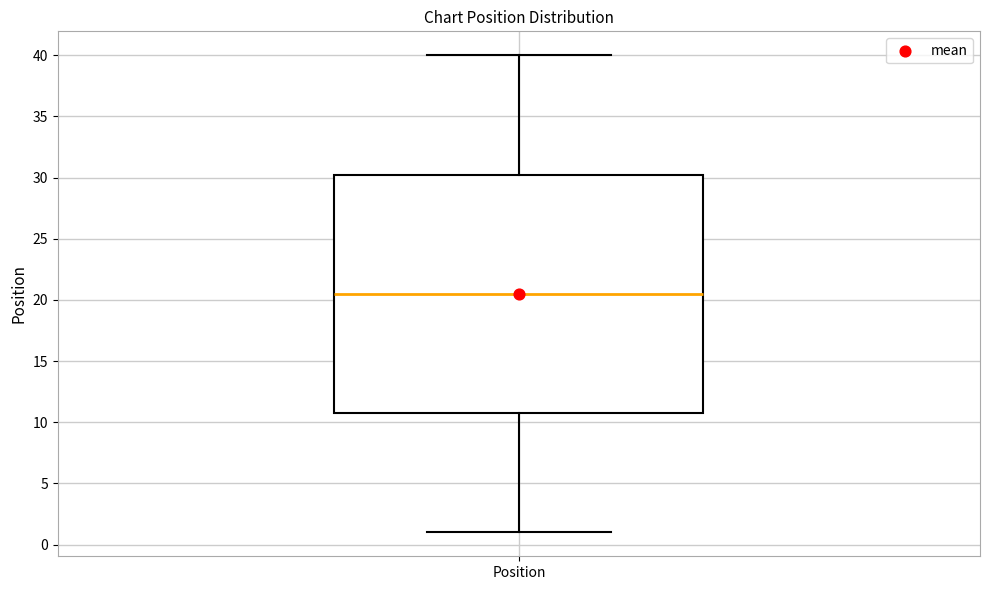

Transcribe this box plot: give where the median line is, the range the box spans, and where the two whiskers end, as read against the y-axis. The values are not printed on the chart, so give them approximately, as read against the axis.

median 20.5, box 11.0 to 30.5, whiskers 1.0 to 40.0